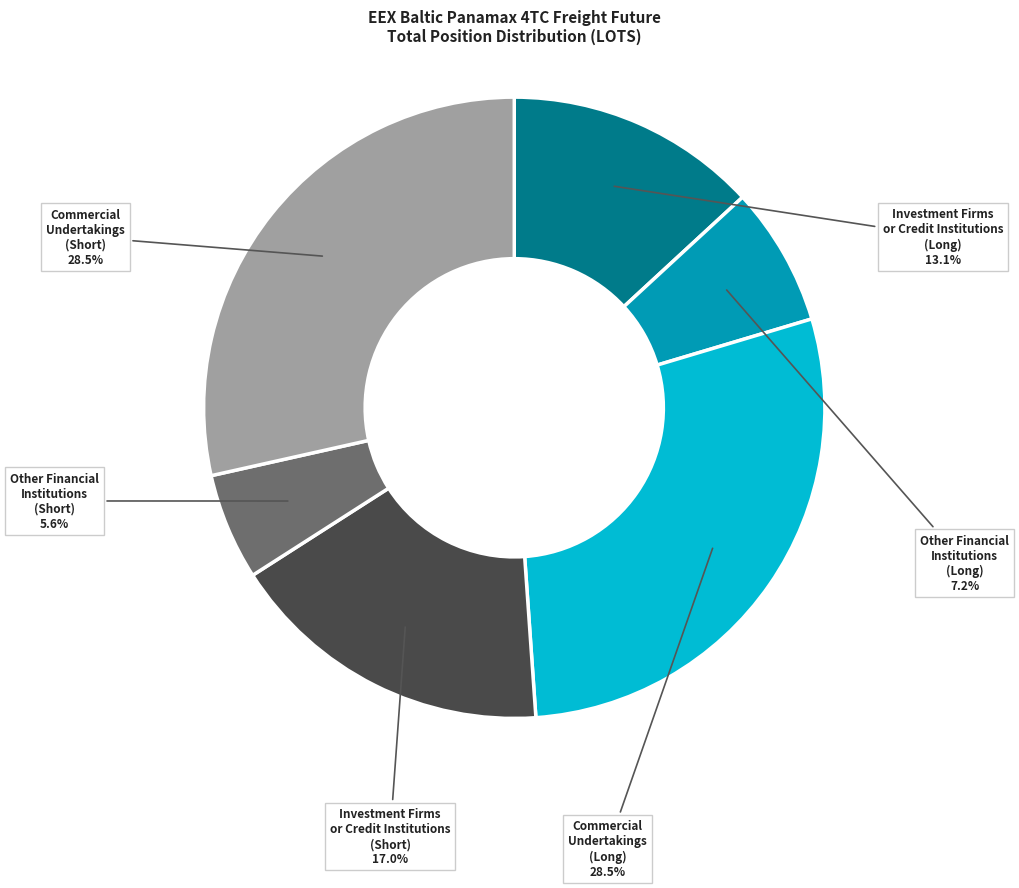

How many segments does this pie chart have?

6